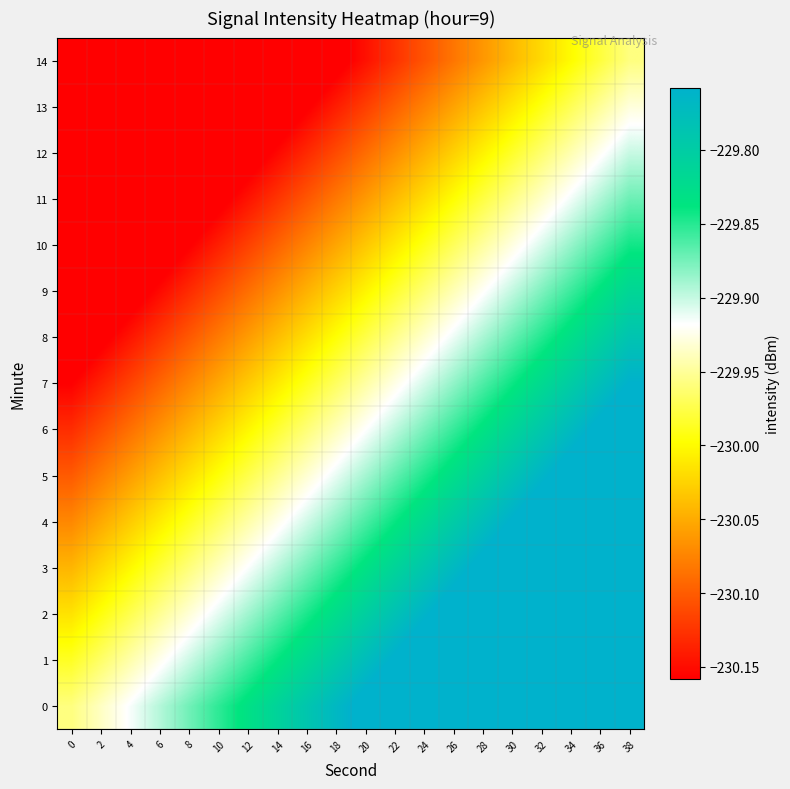

What is the total value across all series at 22?

-3448.9